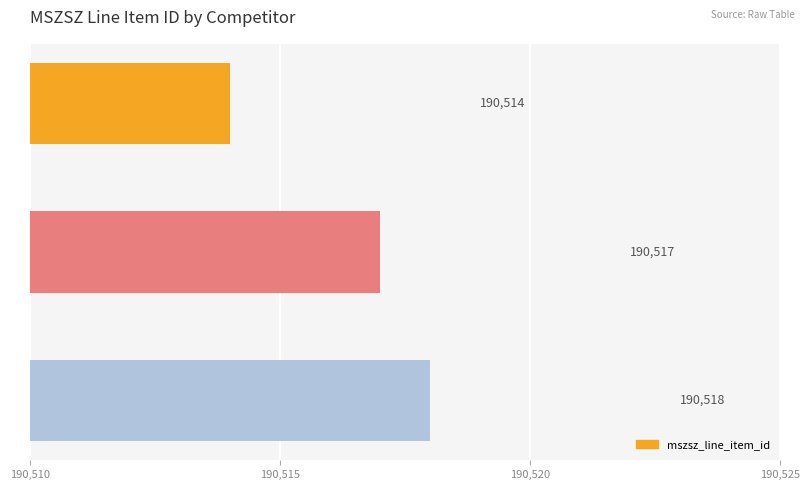

What is the difference between the maximum and minimum values?

4